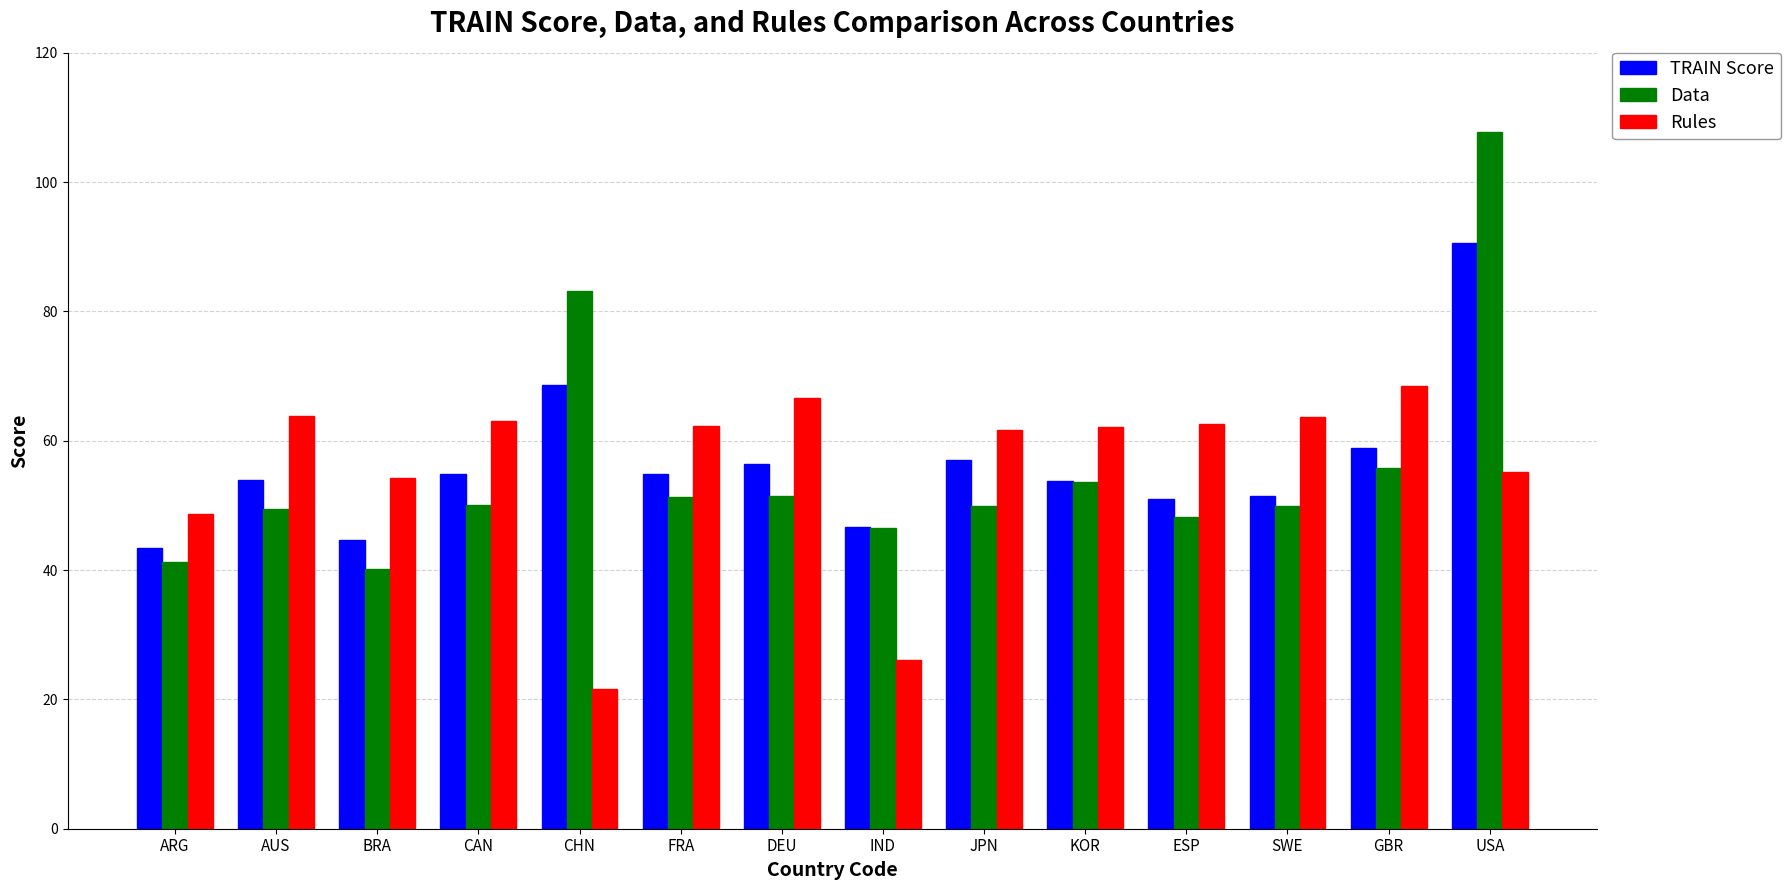

How many bars are there in each group?

3